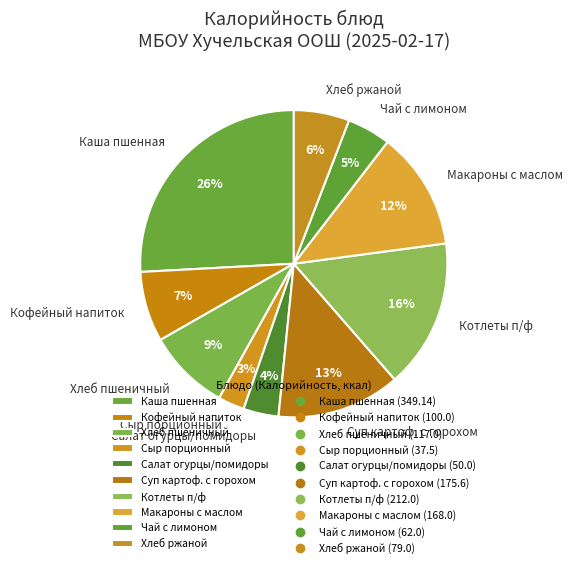

What percentage is the Котлеты п/ф slice, to the nearest percent?

16%